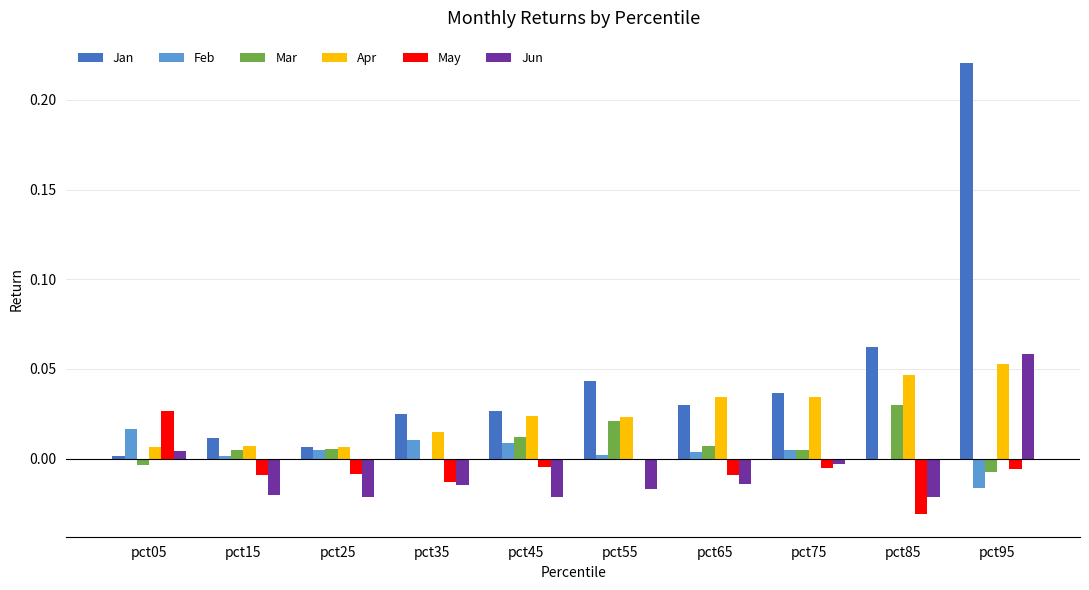

Is the value of Jan at pct55 greater than the value of Mar at pct75?

Yes